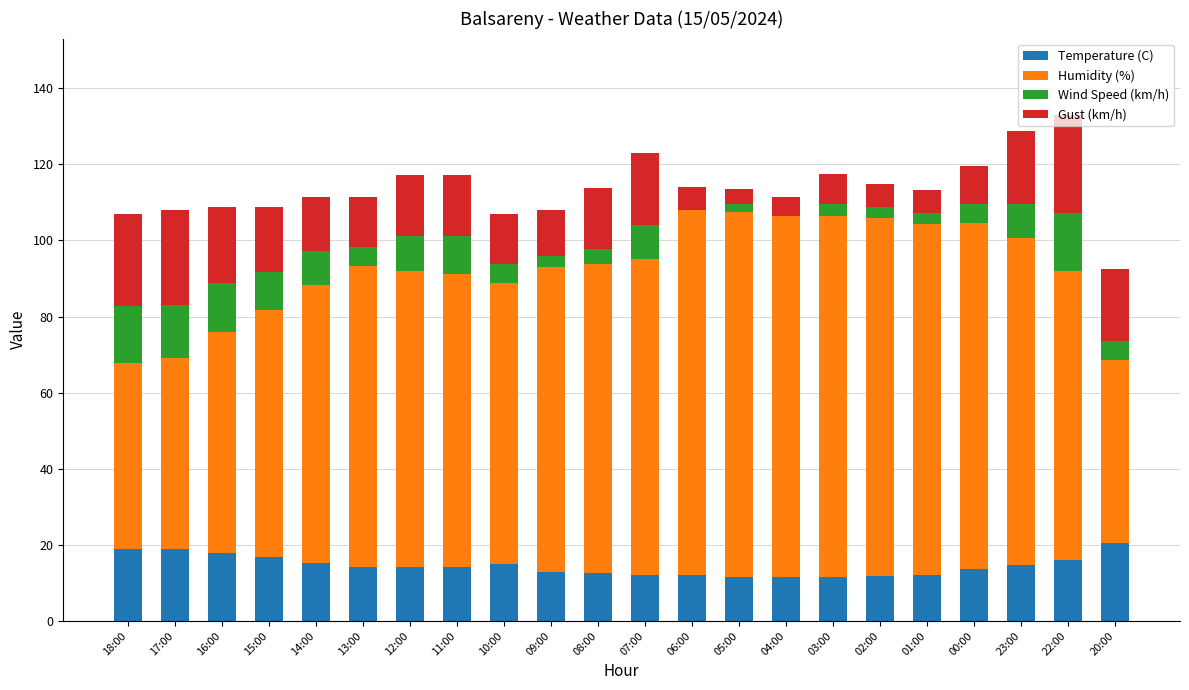

Is it true that Temperature (C) equals 14.1 at 12:00?

True